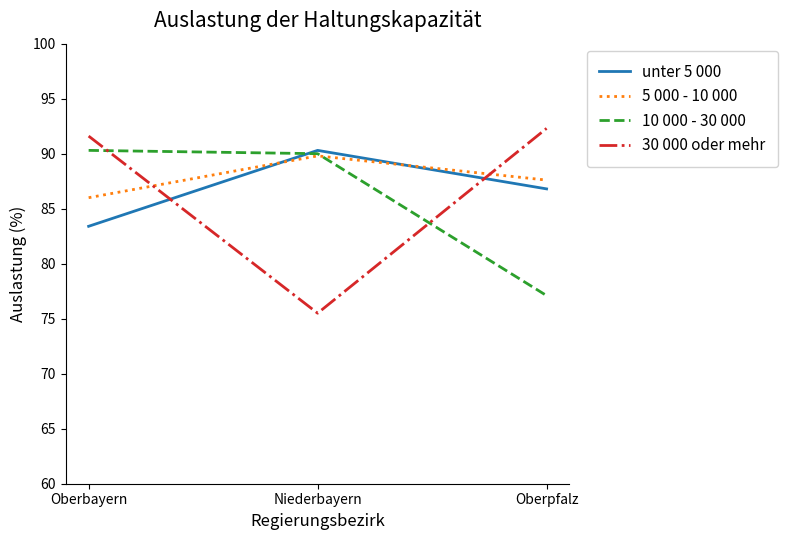

Which series changed the most between Oberbayern and Niederbayern?

30 000 oder mehr